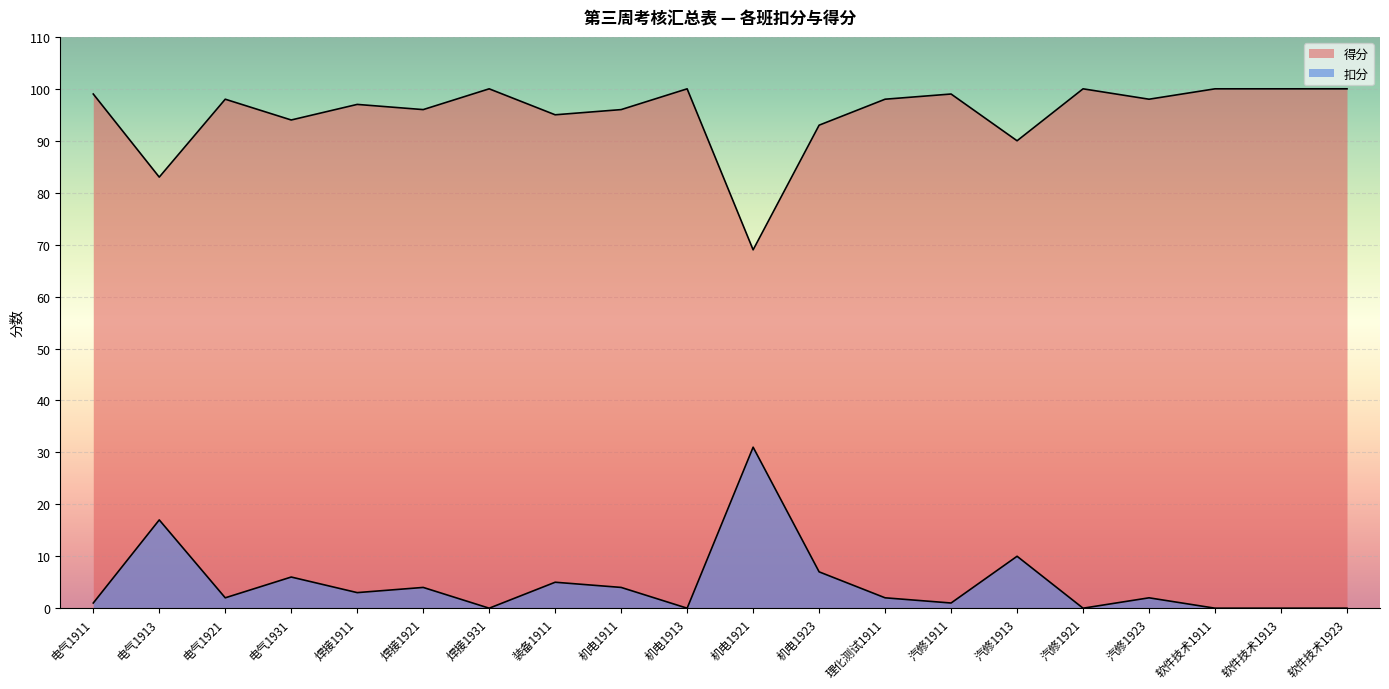

How many lines are shown in the chart?

2